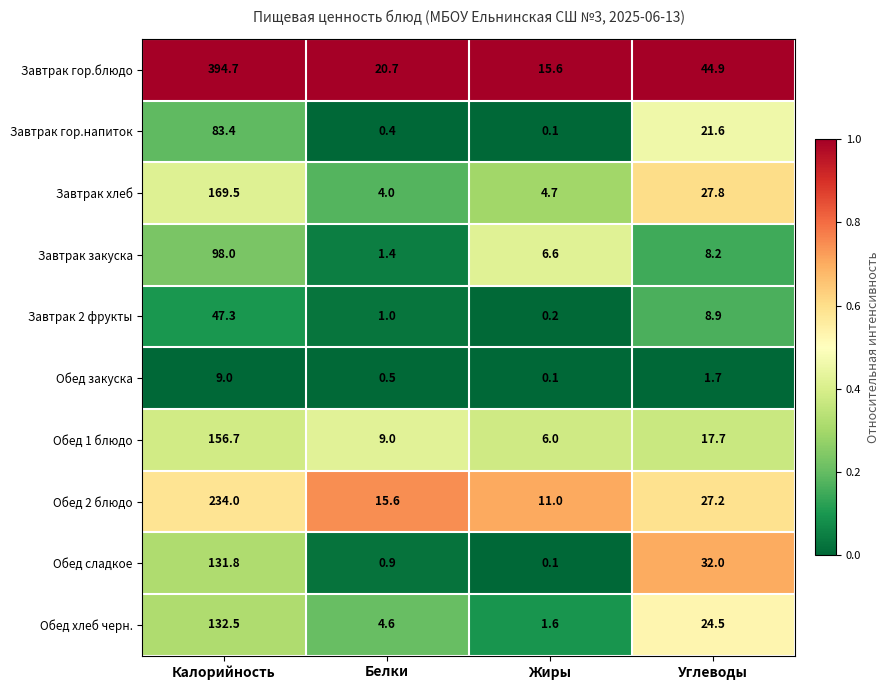

What is the difference between the second highest and second lowest values in the Завтрак хлеб series?

23.1